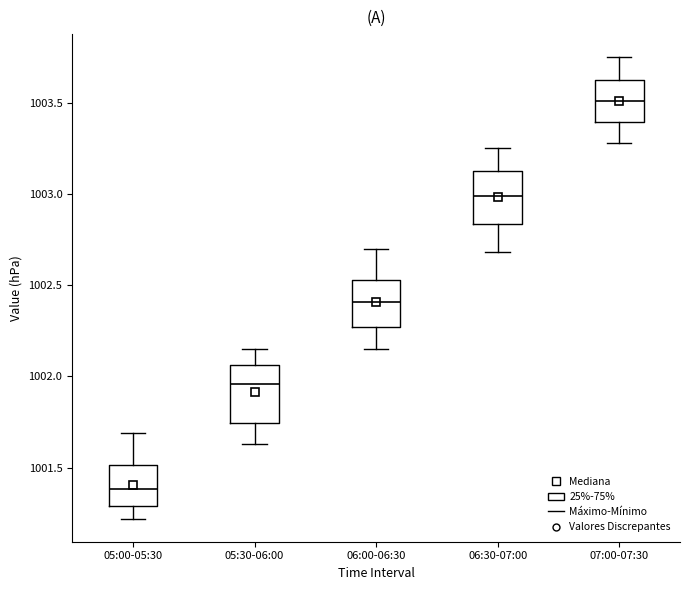

Where is the lower edge of the box for 05:00-05:30 on the y-axis? The values are not printed on the chart, so give them approximately, as read against the axis.

1001.30